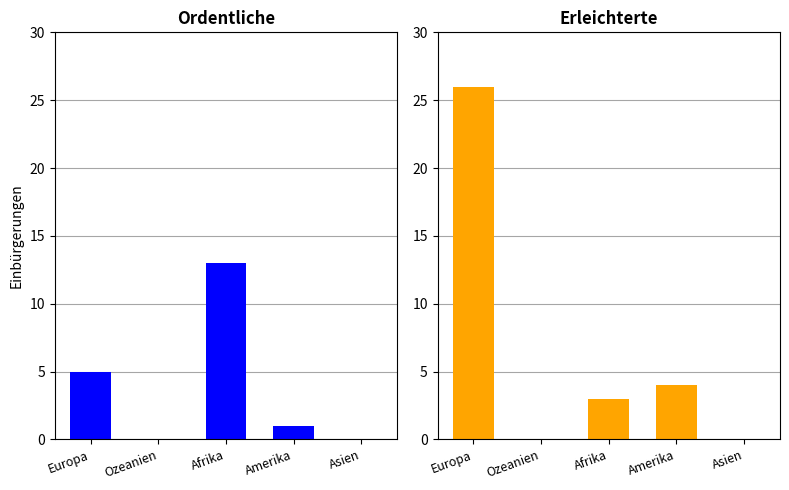

At which label does Erleichterte Einbürgerungen first exceed 3?

Europa